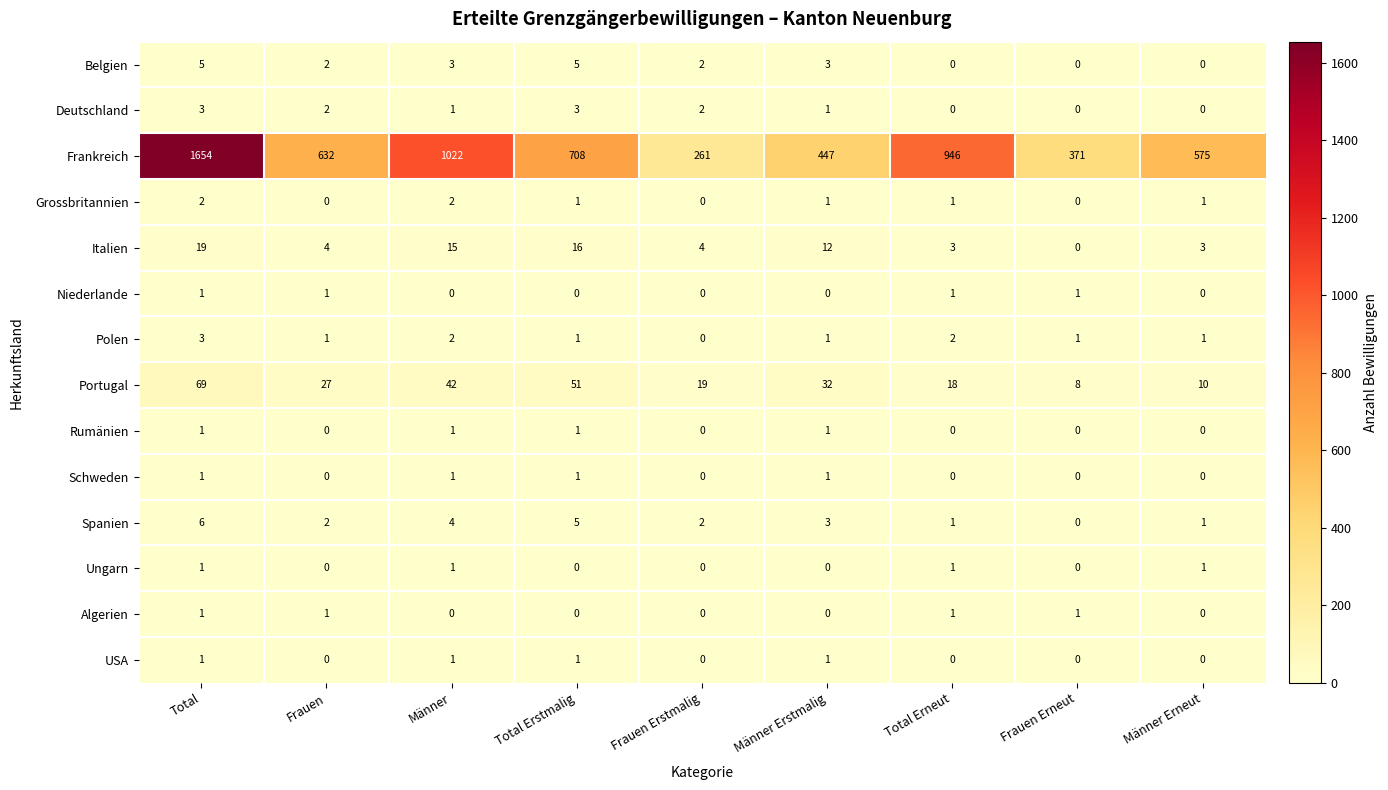

Where does the Belgien series first go above 2?

Total